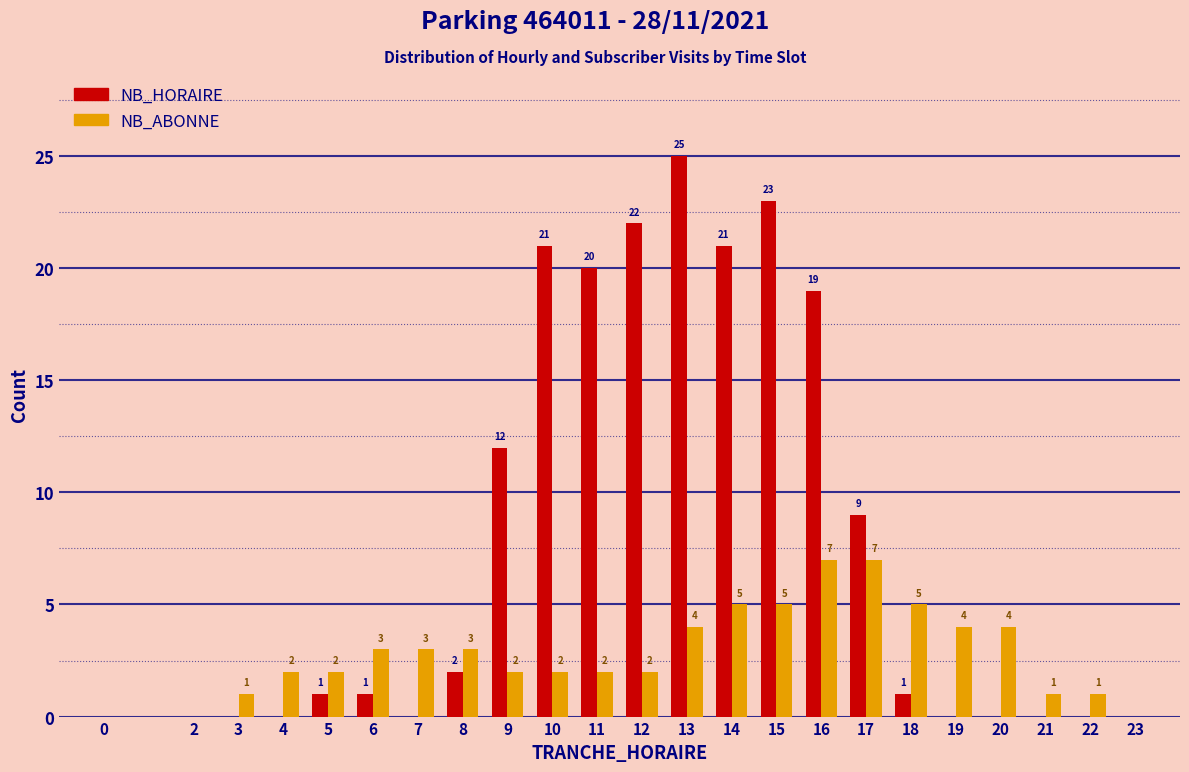

Reading left to right, what are all the values shown in this chart?

NB_HORAIRE: 0=0	2=0	3=0	4=0	5=1	6=1	7=0	8=2	9=12	10=21	11=20	12=22	13=25	14=21	15=23	16=19	17=9	18=1	19=0	20=0	21=0	22=0	23=0
NB_ABONNE: 0=0	2=0	3=1	4=2	5=2	6=3	7=3	8=3	9=2	10=2	11=2	12=2	13=4	14=5	15=5	16=7	17=7	18=5	19=4	20=4	21=1	22=1	23=0